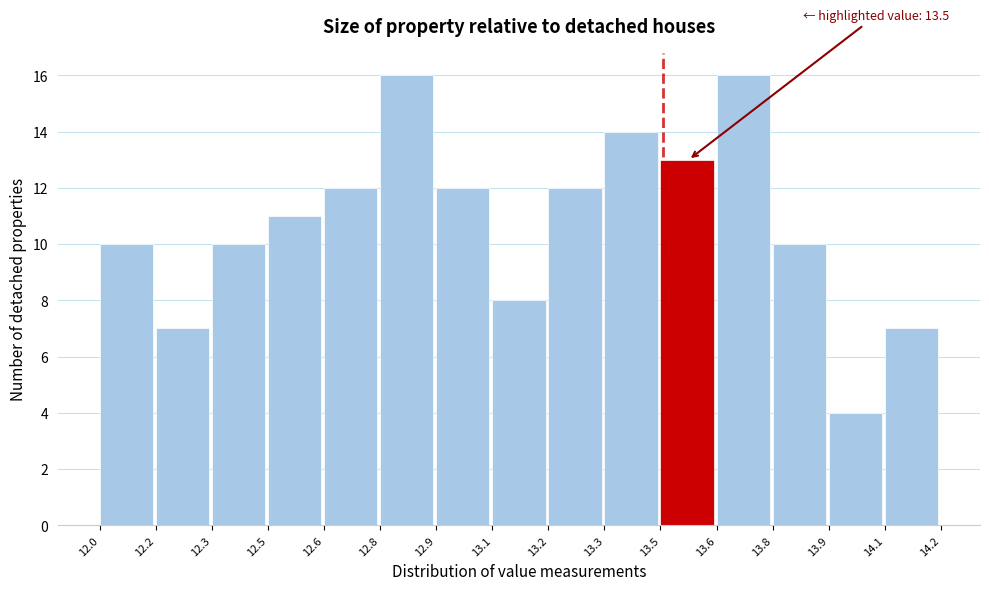

Reading right to left, transcribe all the data shown in this chart.

7	4	10	16	13	14	12	8	12	16	12	11	10	7	10